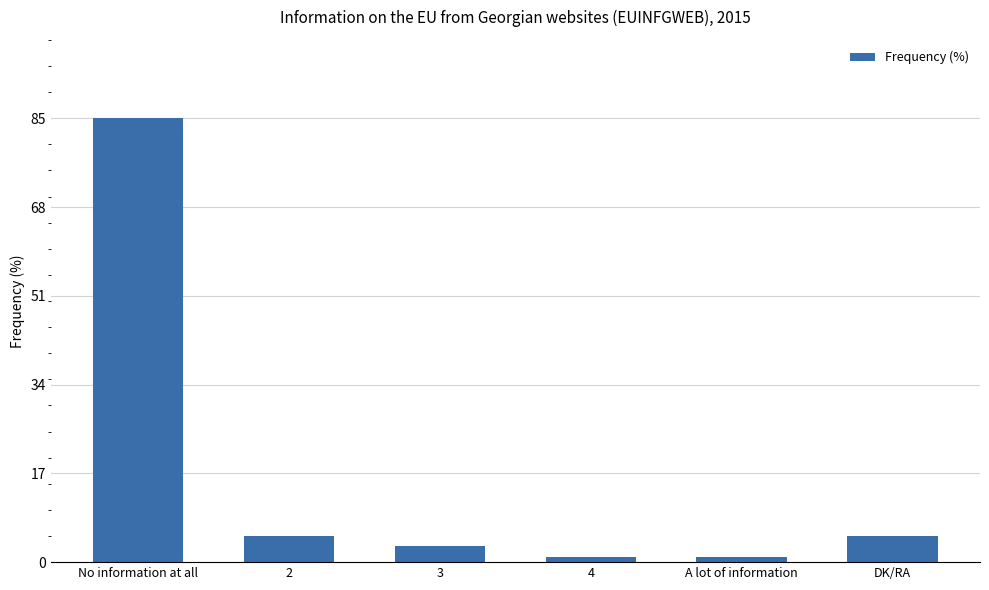

Is it true that the value at 2 is 5?

True